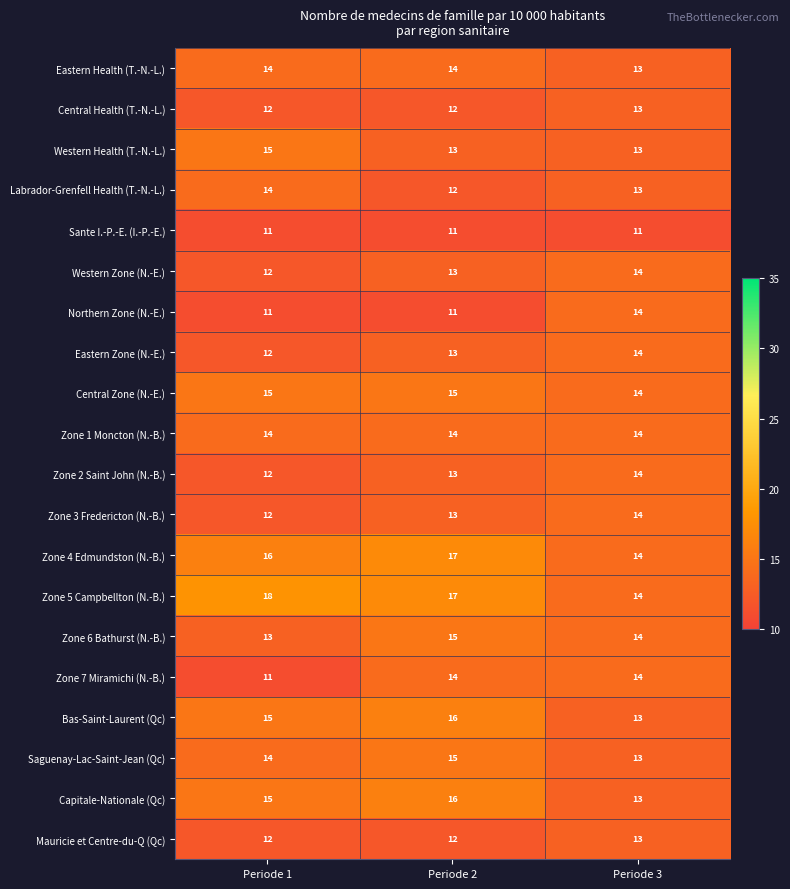

Where is Eastern Health (T.-N.-L.) nearest to the value 13?

Periode 3